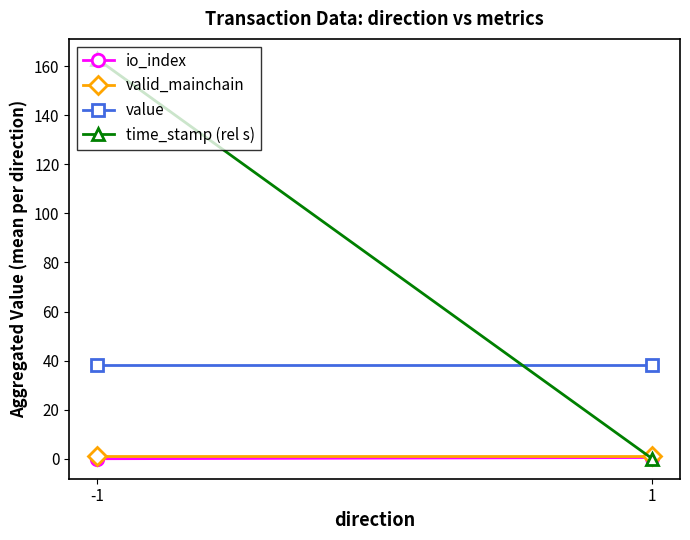

What is the value of the time_stamp (rel s) point at the 1st from the left?

163.0